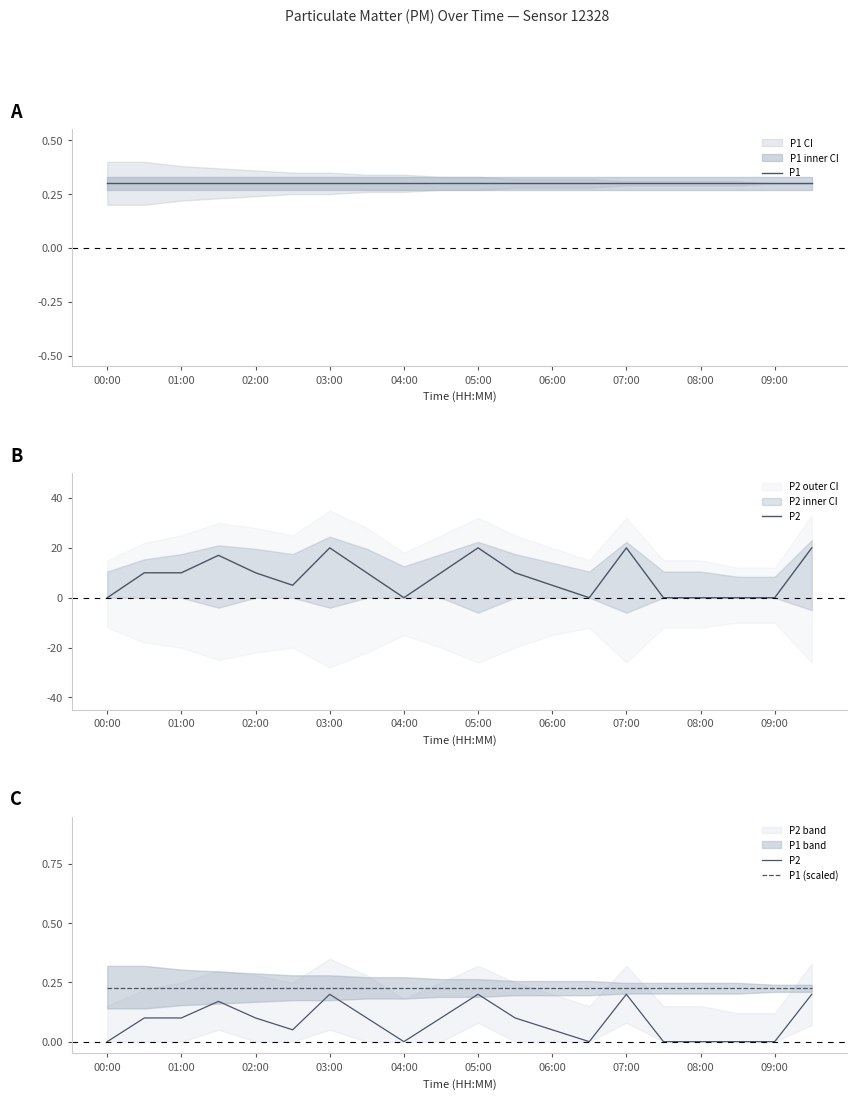

Is it true that P2 equals 0.2 at 03:00?

True